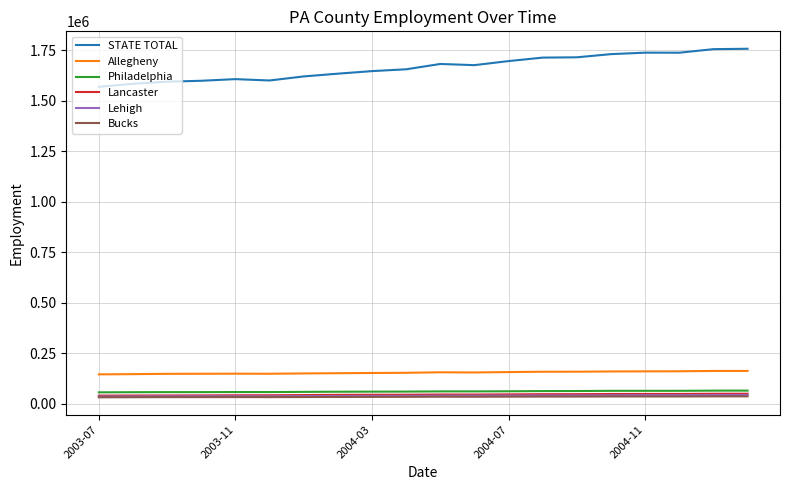

Does the chart display data point markers on the line(s)?

No